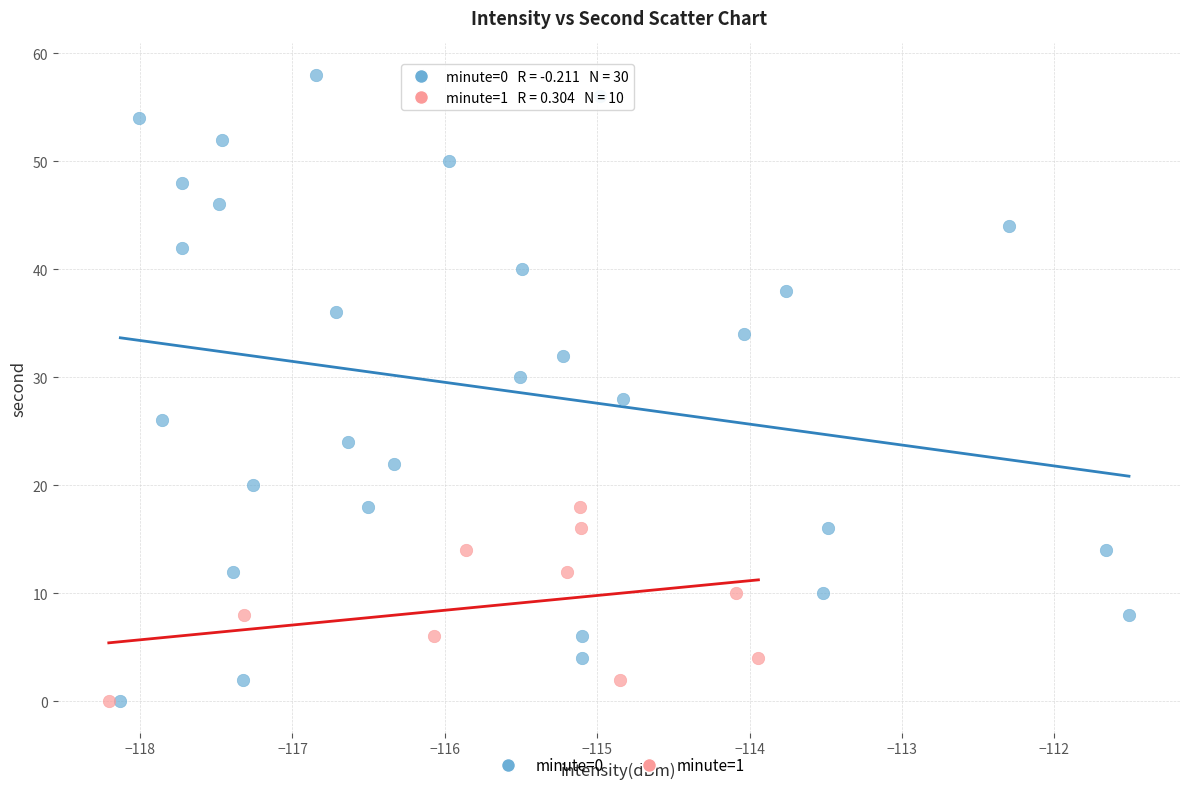

Which series reaches the maximum Y coordinate?

minute=0